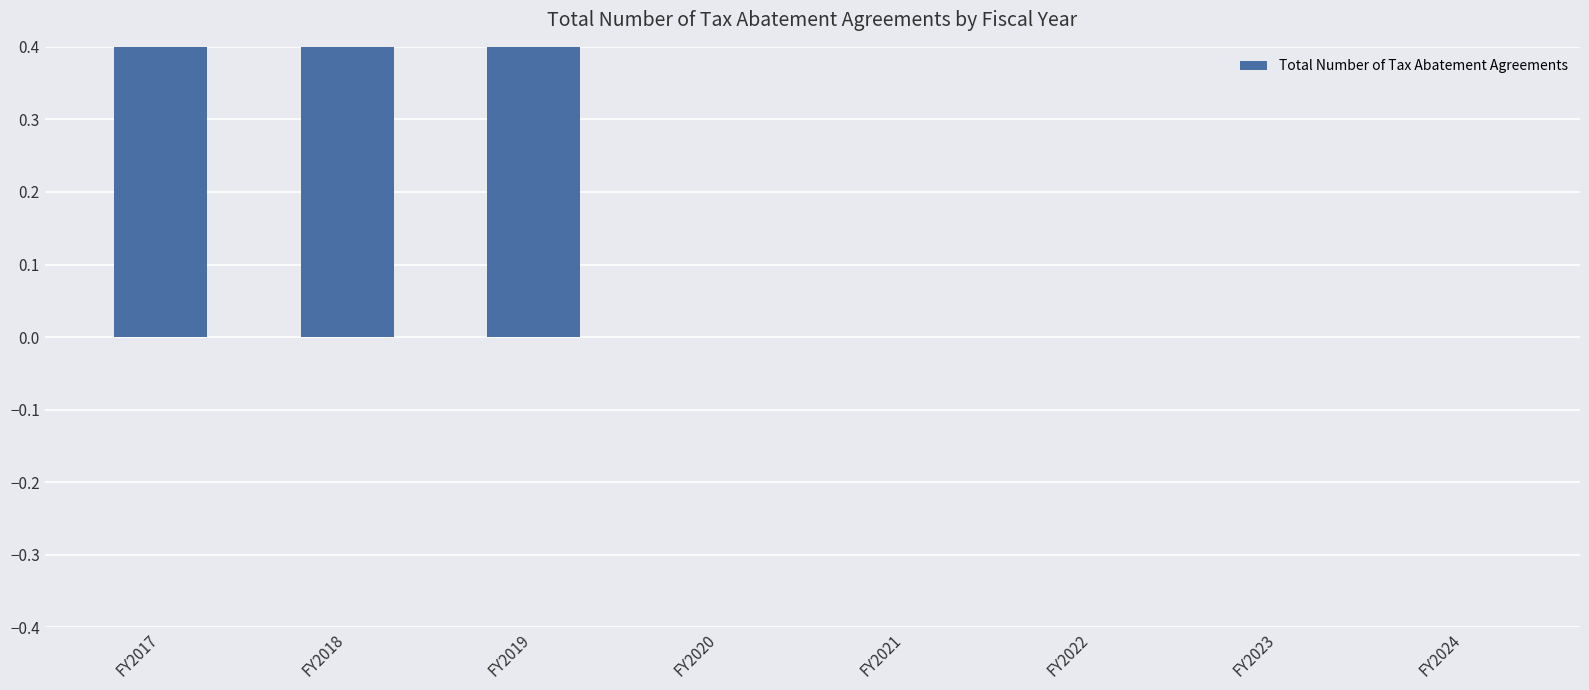

Reading right to left, what are all the values shown in this chart?

0	0	0	0	0	1	1	1